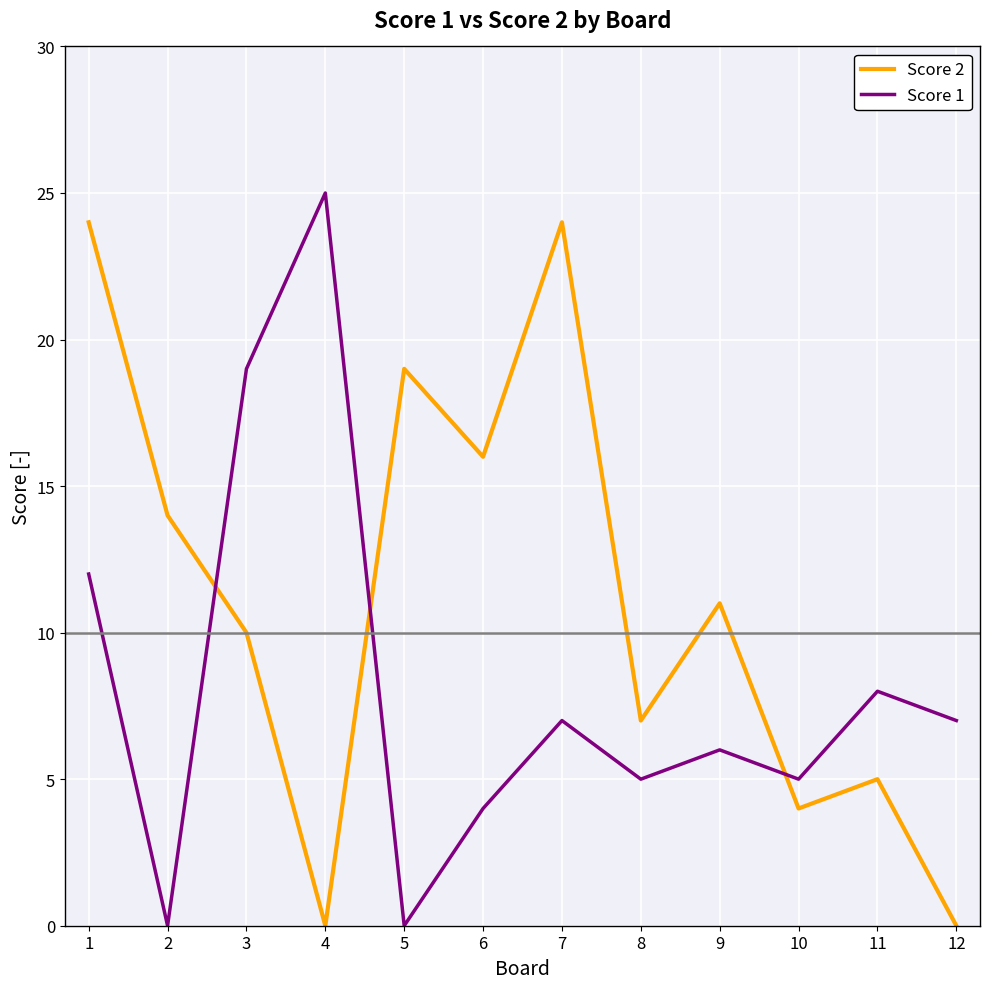

Which series changed the most between 10 and 12?

Score 2